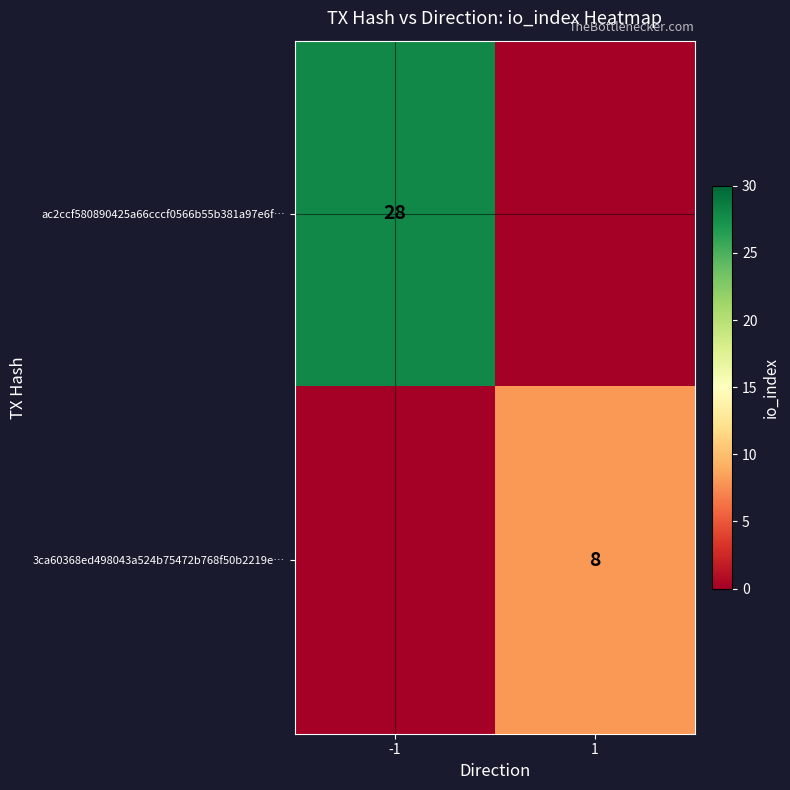

The value of ac2ccf580890425a66cccf0566b55b381a97e6f… at -1 is 28. True or false?

True